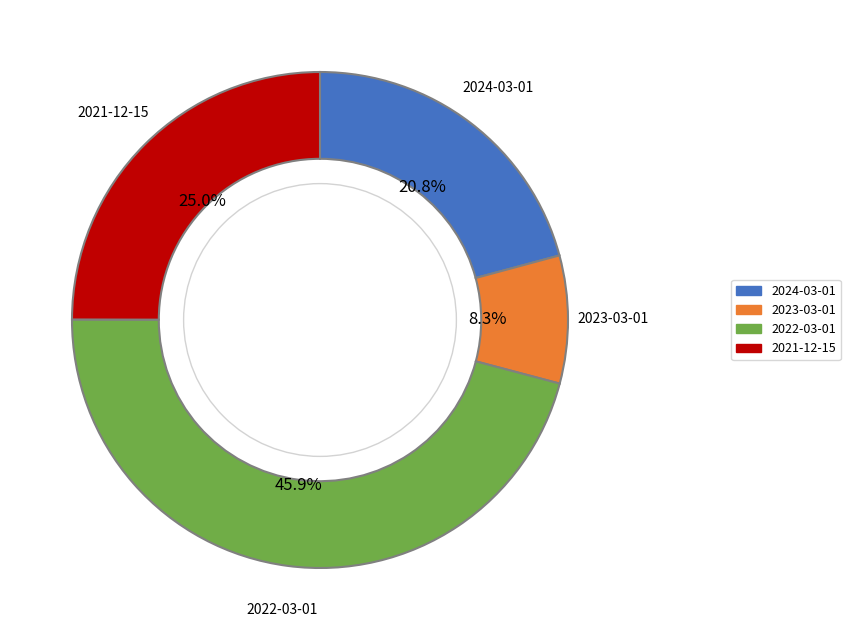

Do 2022-03-01 and 2021-12-15 together represent more than half of the pie?

Yes